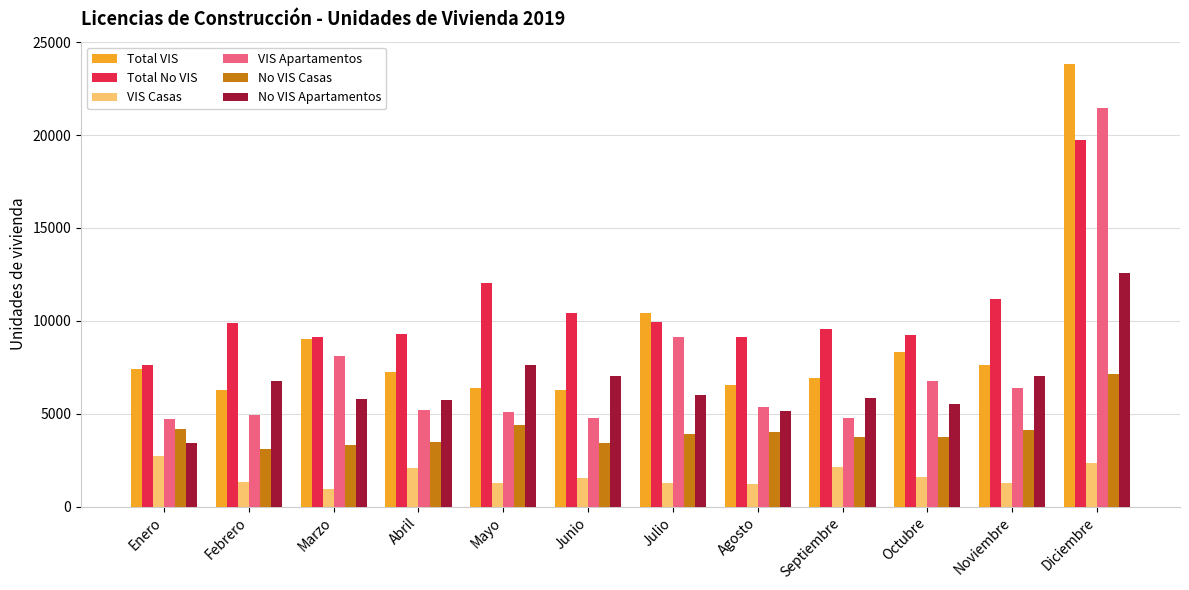

Read the Total No VIS value at Abril.

9268